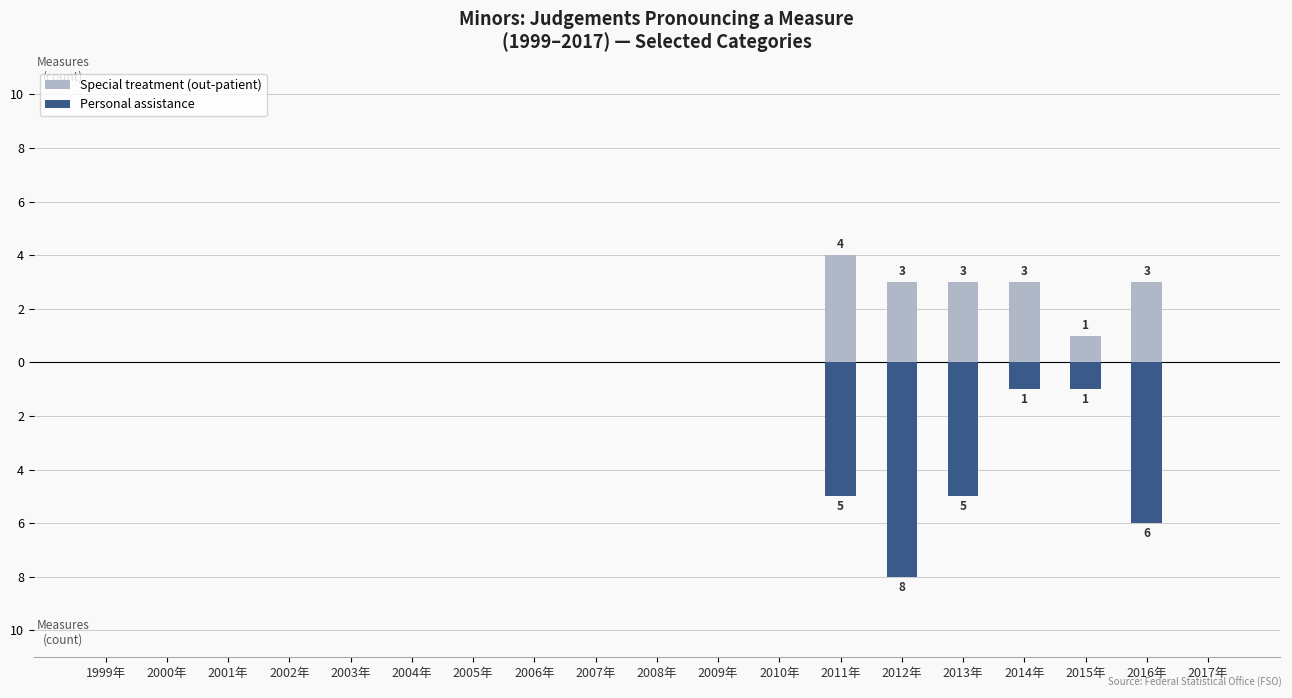

Reading right to left, transcribe all the data shown in this chart.

Special treatment (out-patient): 0	3	1	3	3	3	4	0	0	0	0	0	0	0	0	0	0	0	0
Personal assistance: 0	-6	-1	-1	-5	-8	-5	0	0	0	0	0	0	0	0	0	0	0	0